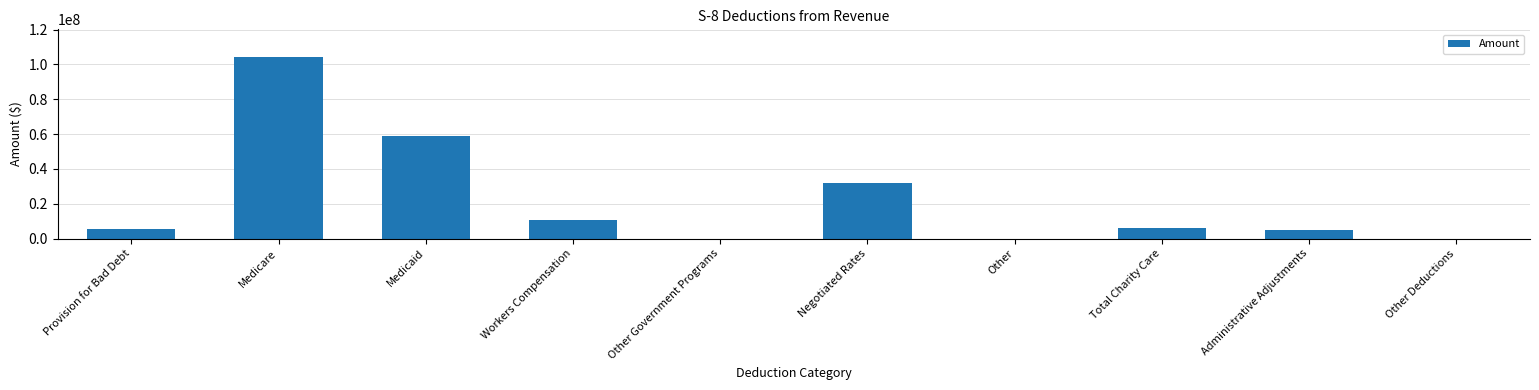

What is the change in value from Other Government Programs to Administrative Adjustments?

+5077494.0